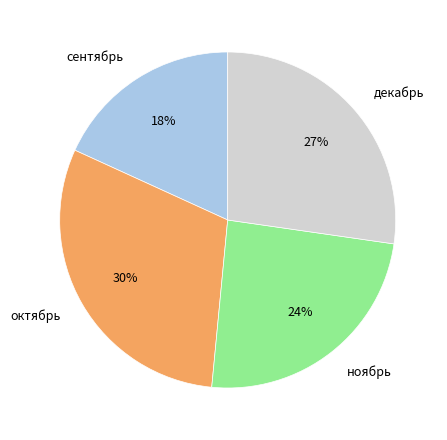

How many slices are in this pie chart?

4